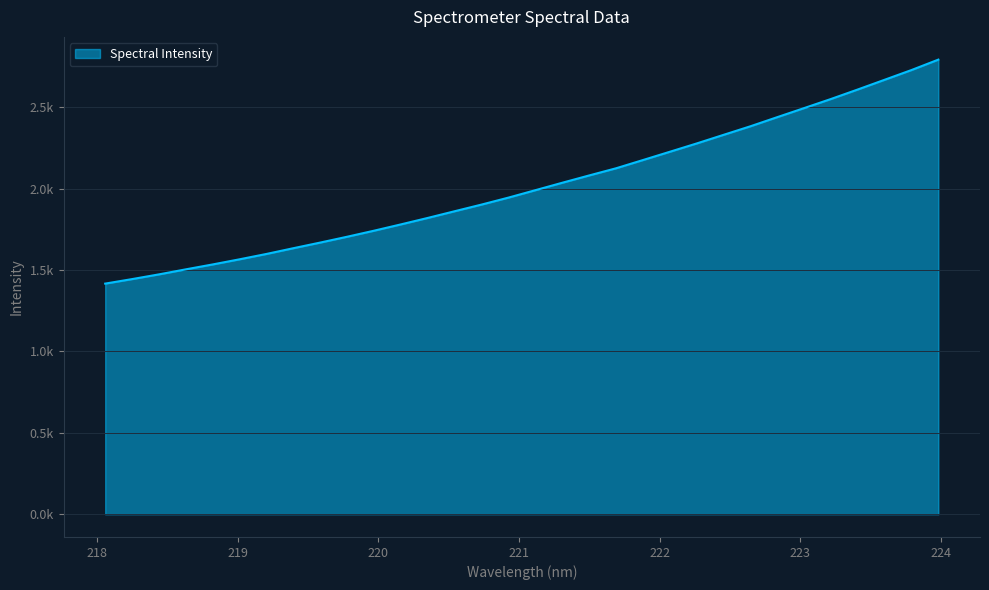

What is the label of the 23rd point from the right?

219.7801